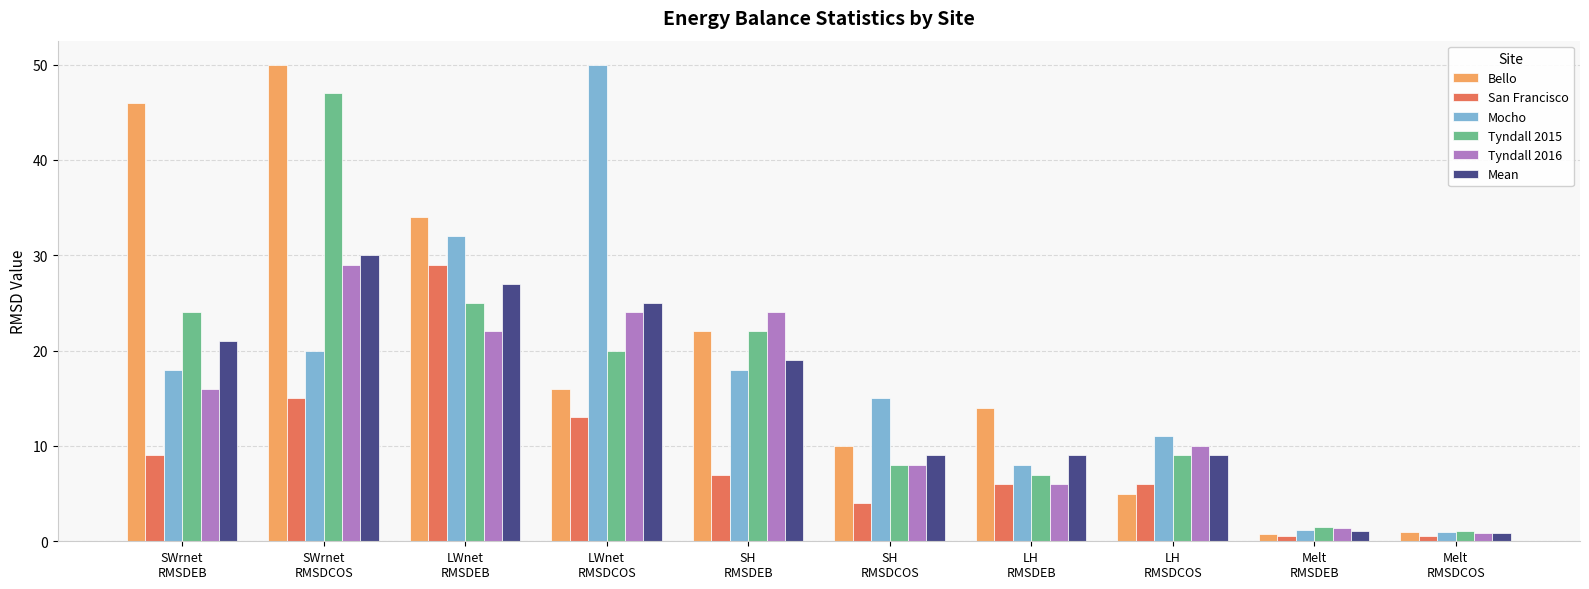

What is the average value of the Bello series?

19.9